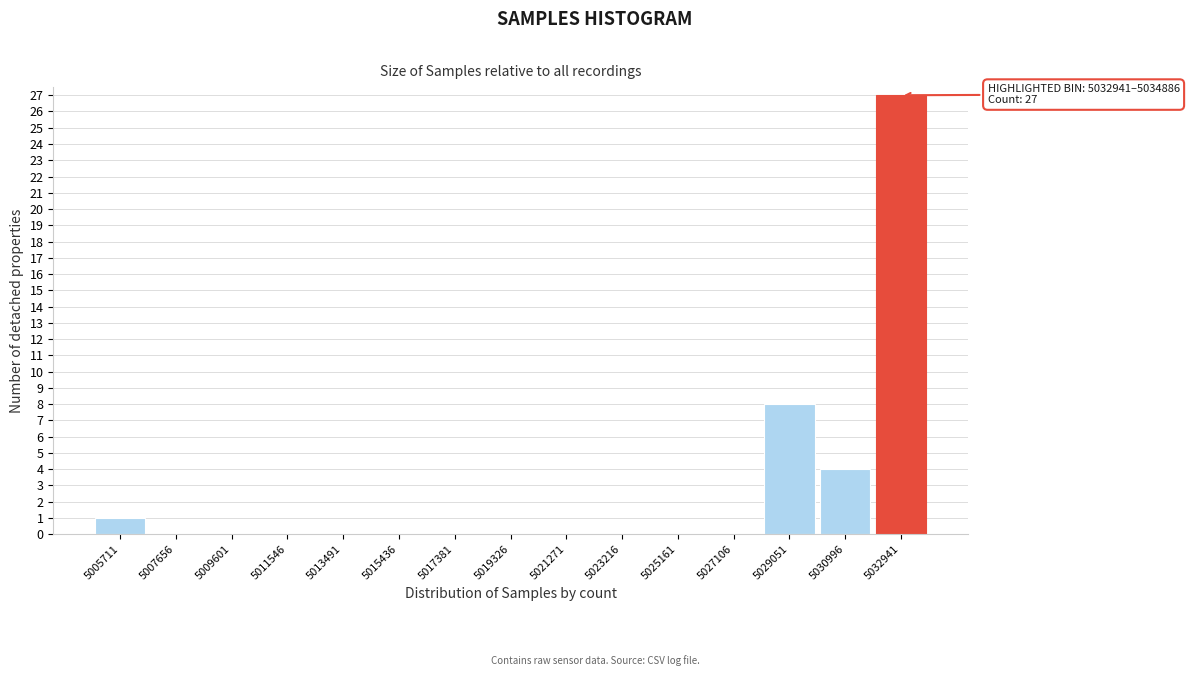

Reading left to right, list all the values displayed in this chart.

5005711=1	5007656=0	5009601=0	5011546=0	5013491=0	5015436=0	5017381=0	5019326=0	5021271=0	5023216=0	5025161=0	5027106=0	5029051=8	5030996=4	5032941=27